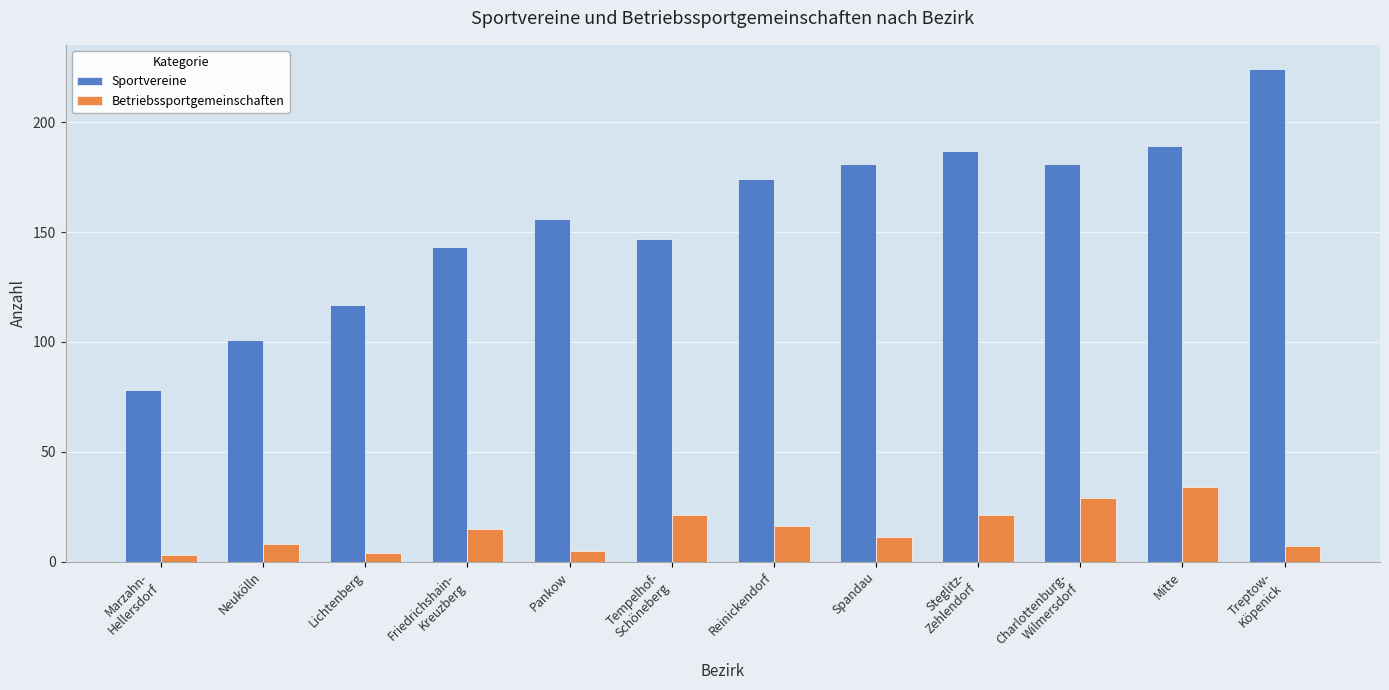

How many categories are shown in the chart?

12